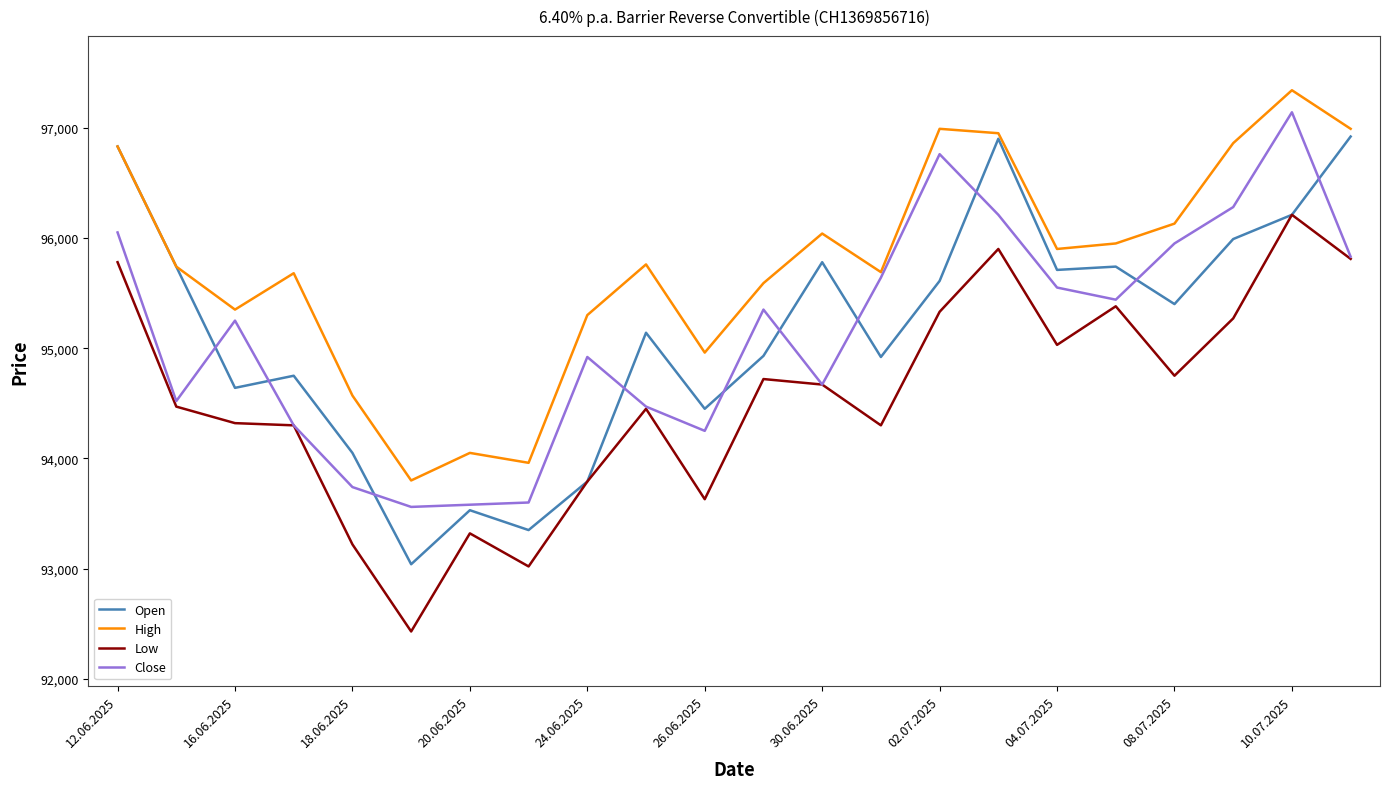

How many values in the Close series are below 95350?

11